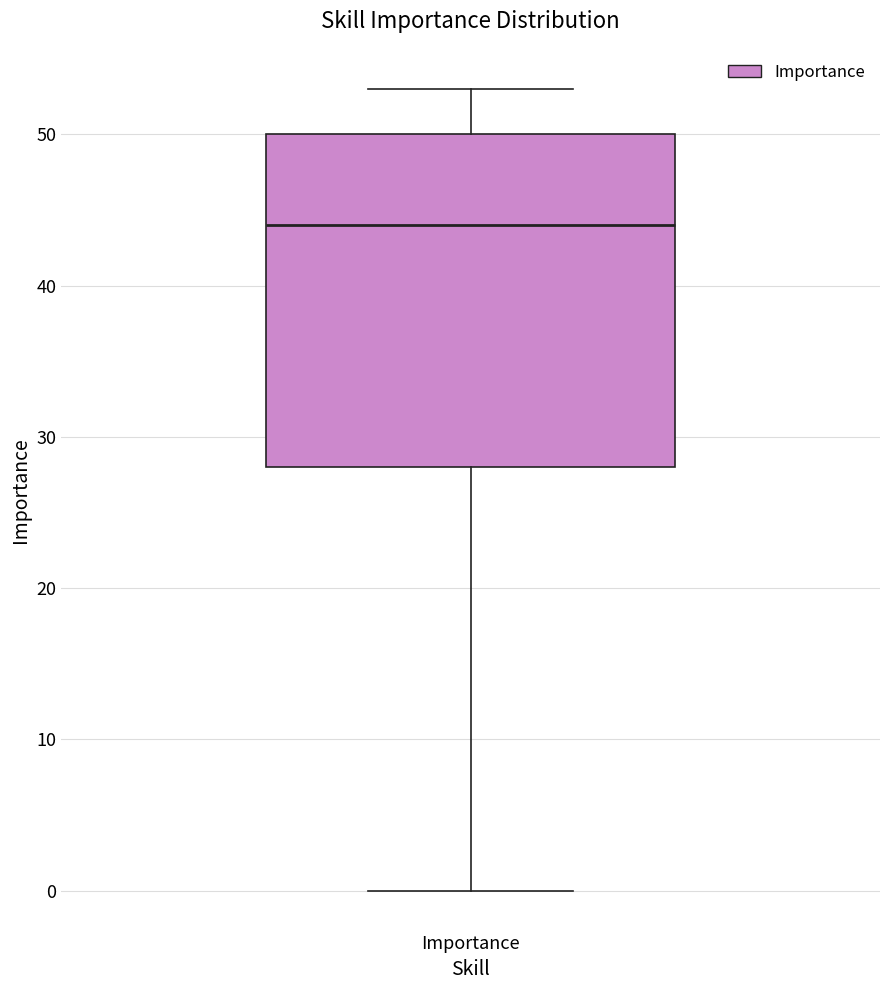

Where does the median line of the box for Importance sit on the y-axis? The values are not printed on the chart, so give them approximately, as read against the axis.

44